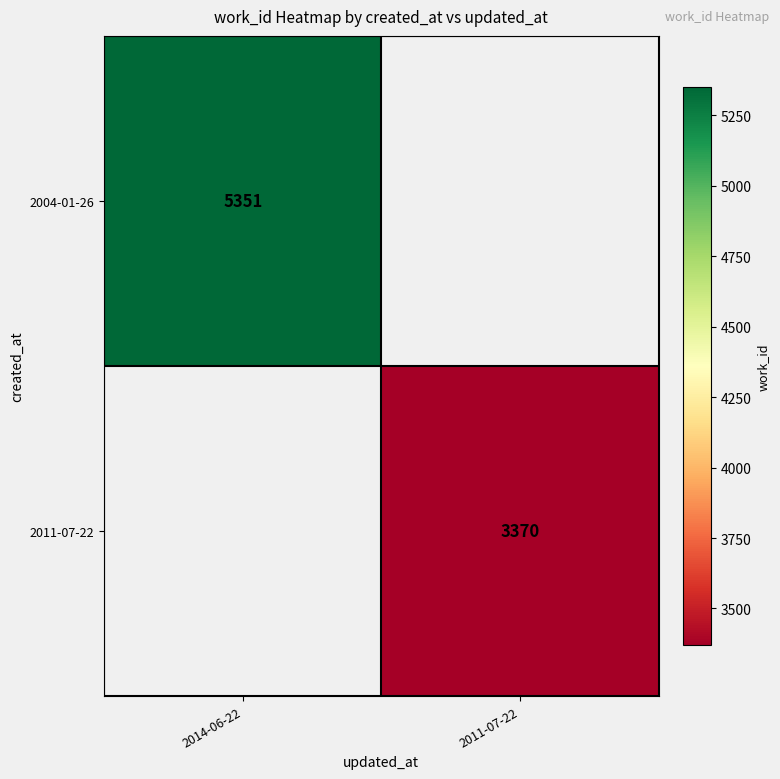

Is it true that 2004-01-26 equals 5351 at 2014-06-22?

True